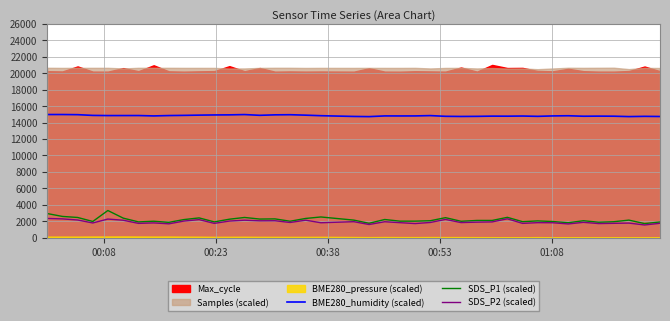

What is the maximum value for BME280_humidity (scaled)?

14986.0